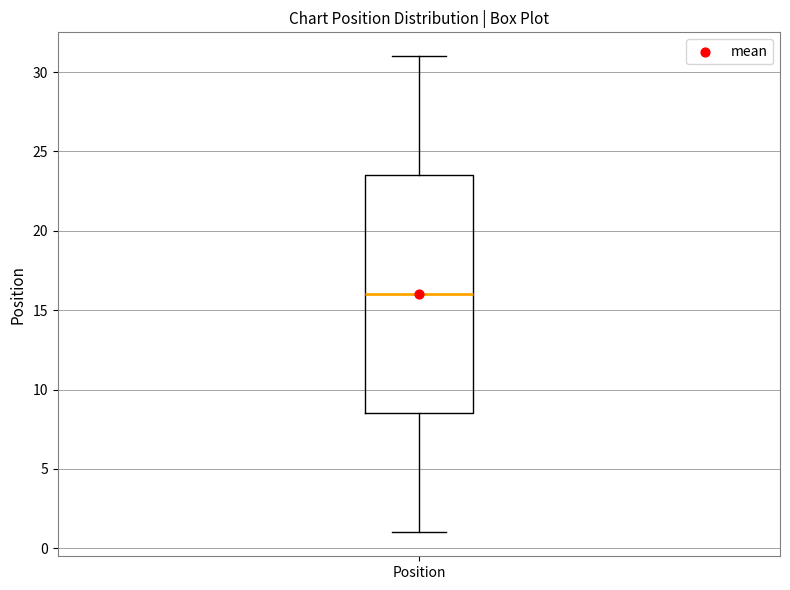

Transcribe this box plot: give where the median line is, the range the box spans, and where the two whiskers end, as read against the y-axis. The values are not printed on the chart, so give them approximately, as read against the axis.

median 16.0, box 8.5 to 23.5, whiskers 1.0 to 31.0